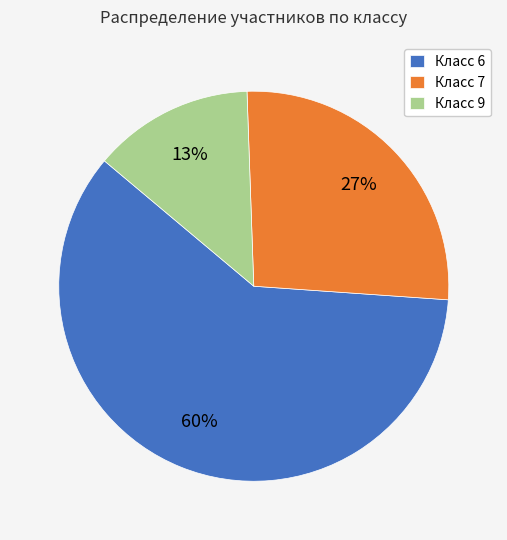

The Класс 7 slice represents 27% of the pie. True or false?

True